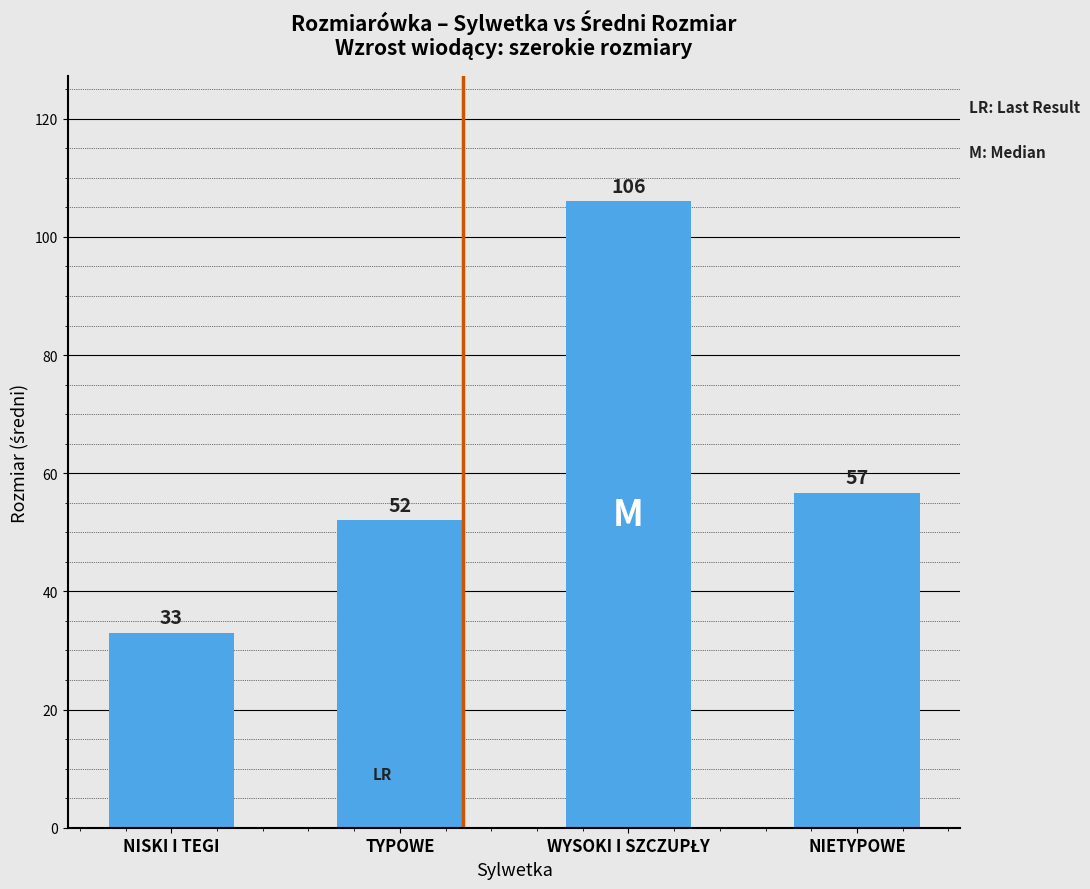

Approximately how many times larger is the value at NISKI I TEGI compared to NIETYPOWE?

0.6